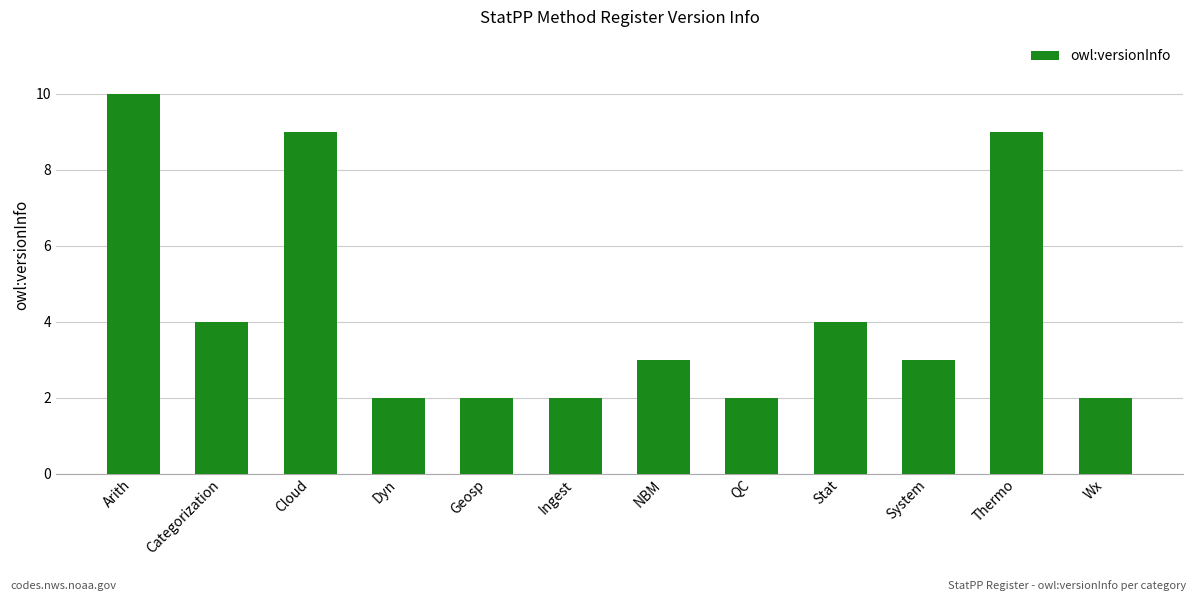

Reading left to right, list all the values displayed in this chart.

Arith=10	Categorization=4	Cloud=9	Dyn=2	Geosp=2	Ingest=2	NBM=3	QC=2	Stat=4	System=3	Thermo=9	Wx=2